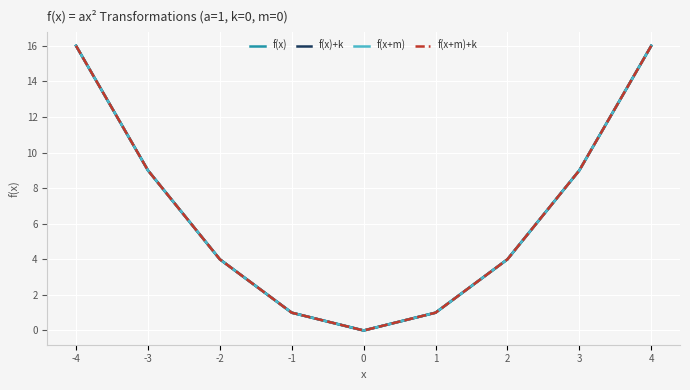

True or false: f(x+m)+k has a value of 4 at -2.

True